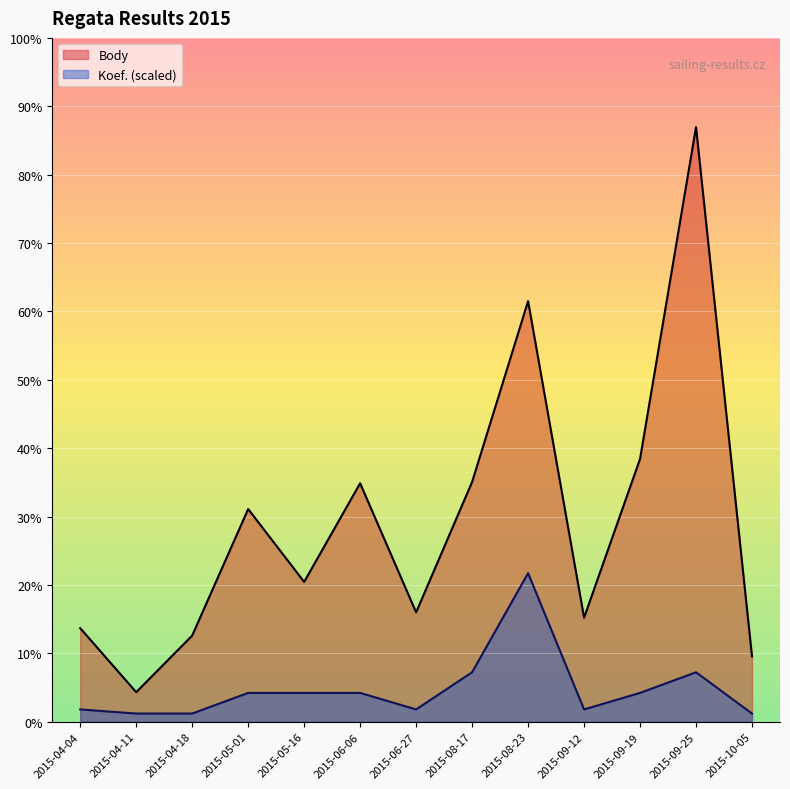

What is the average value of the Koef. series?

946.4